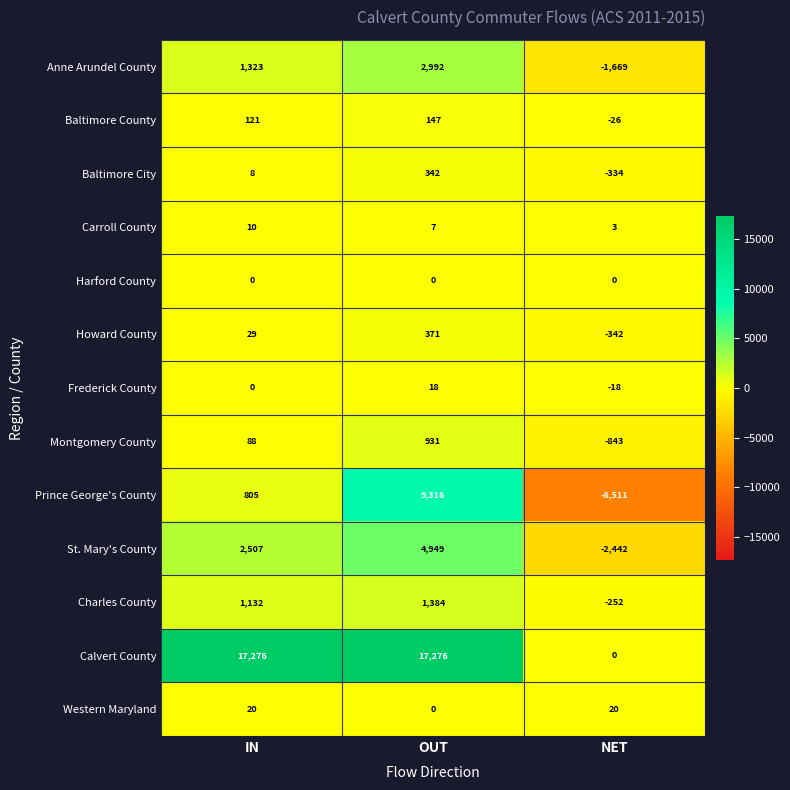

What is the smallest value displayed?

-8511